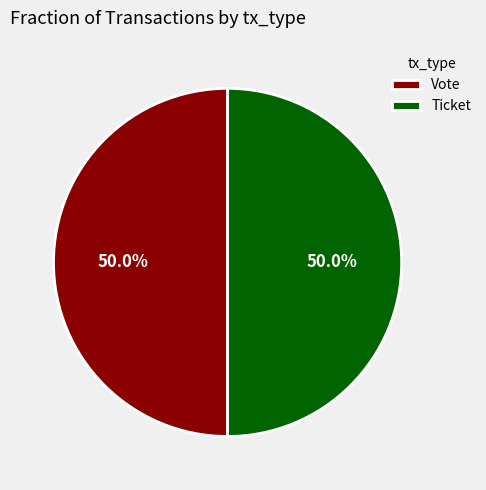

What percentage is NOT represented by Ticket?

50.0%